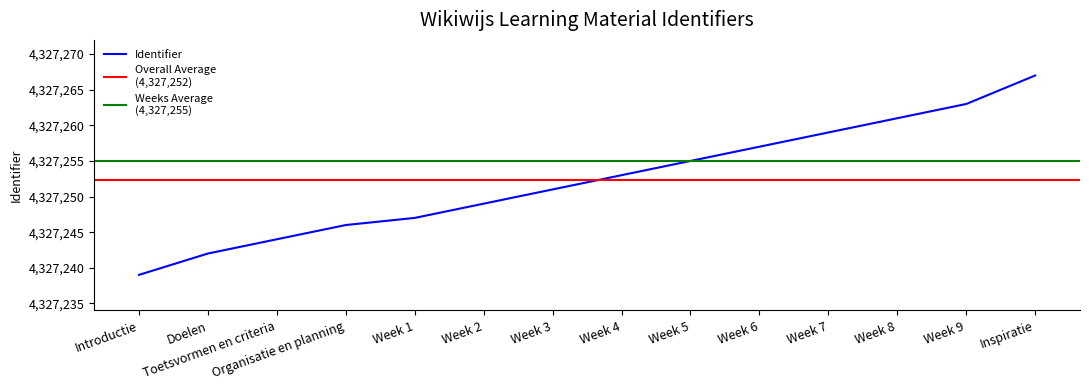

What is the change in value from Week 3 to Week 9?

+12